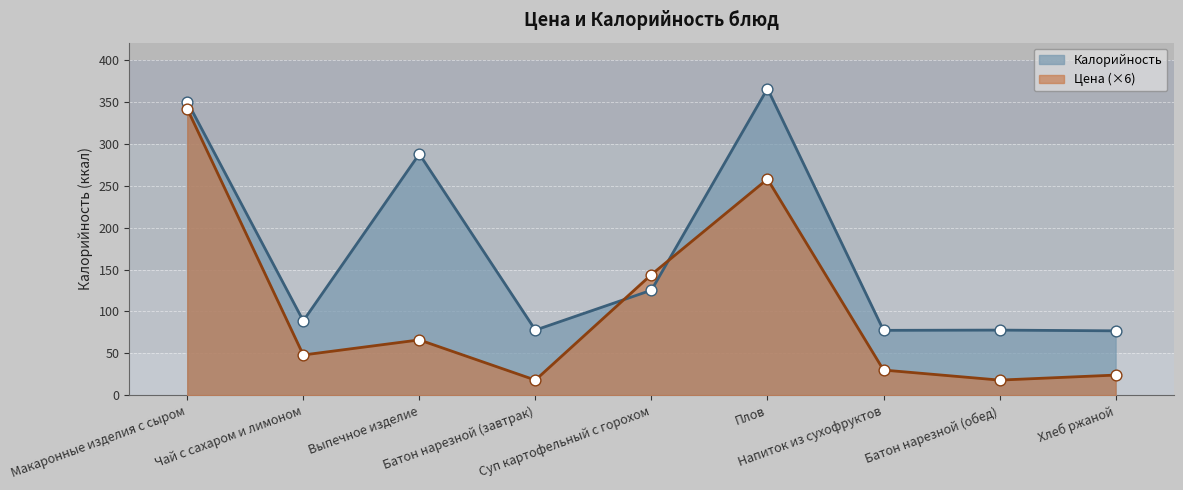

What are all the series names shown in the legend?

Калорийность, Цена (×6)